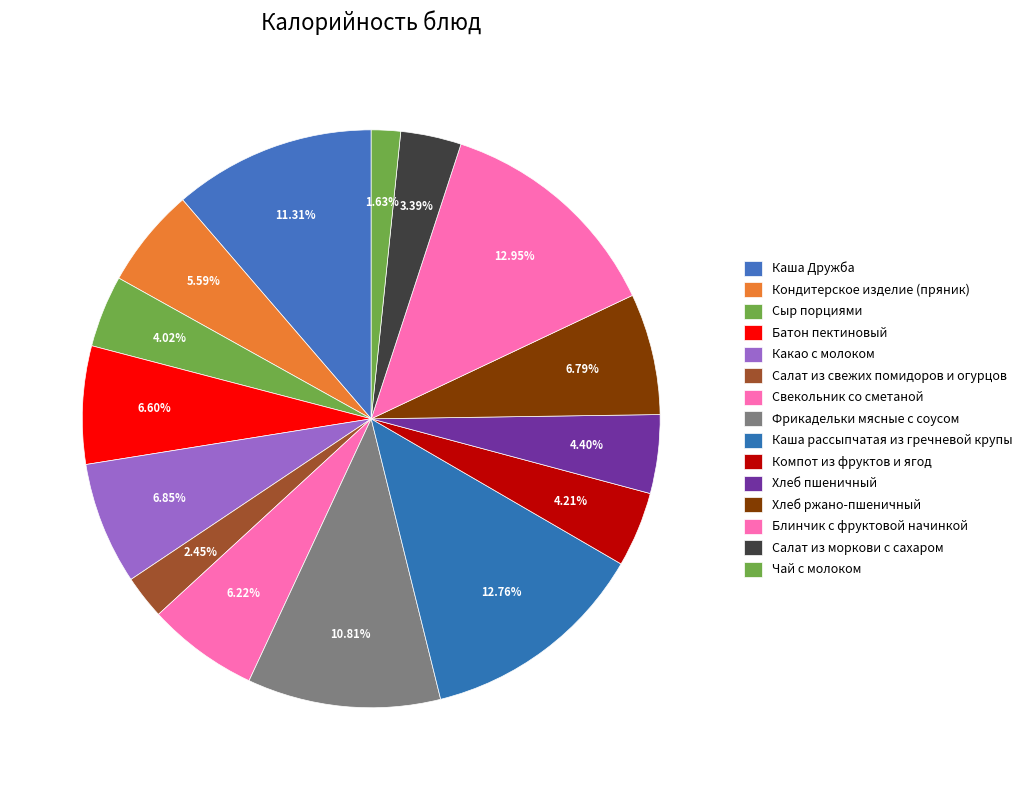

Does Хлеб ржано-пшеничный account for over 50% of the chart?

No